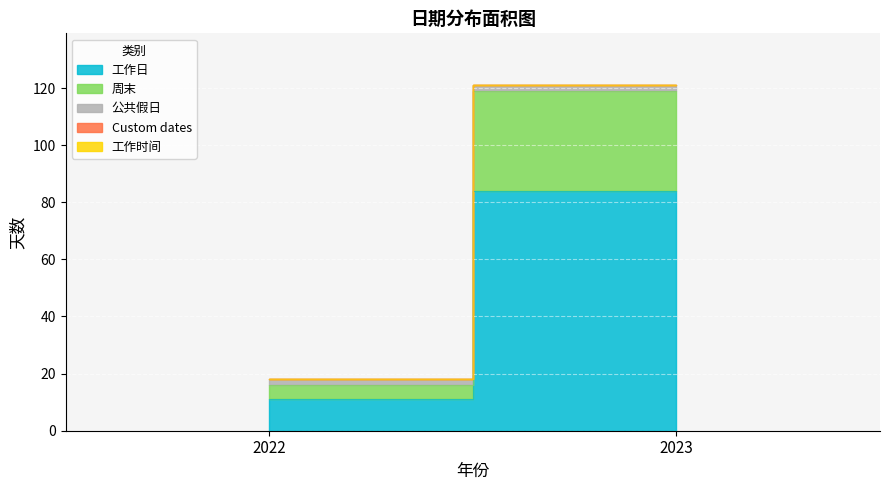

How many categories are shown in the chart?

2